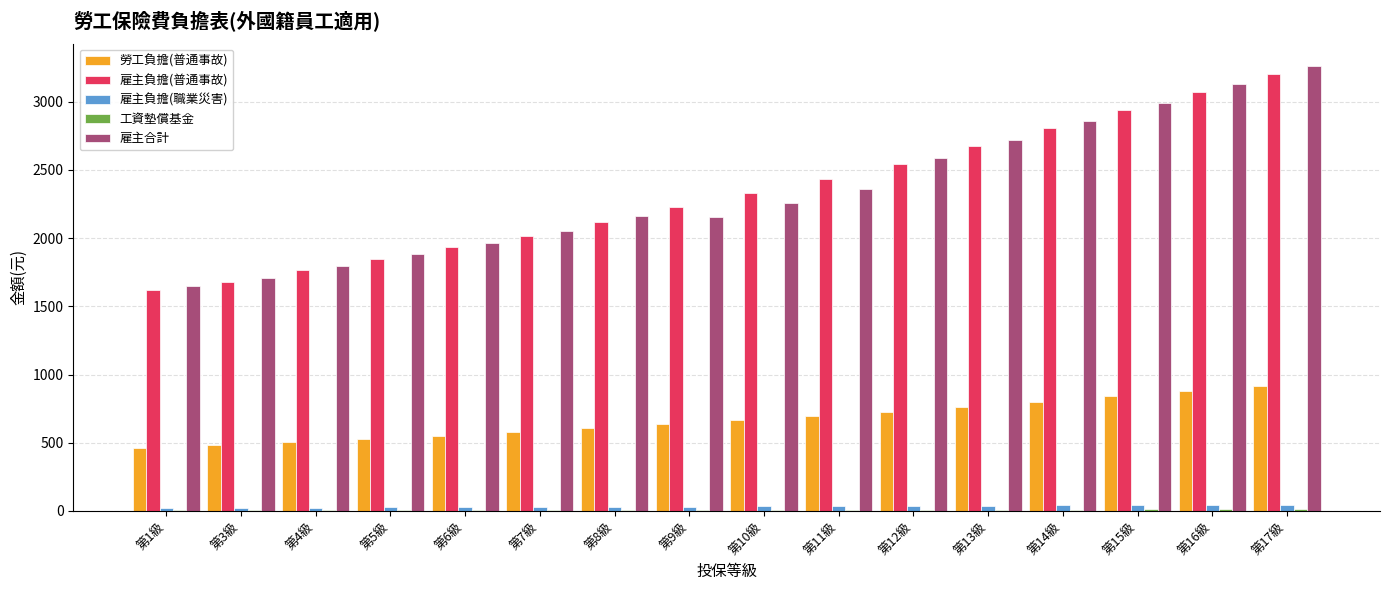

The value of 勞工負擔(普通事故) at 第17級 is 433. True or false?

False